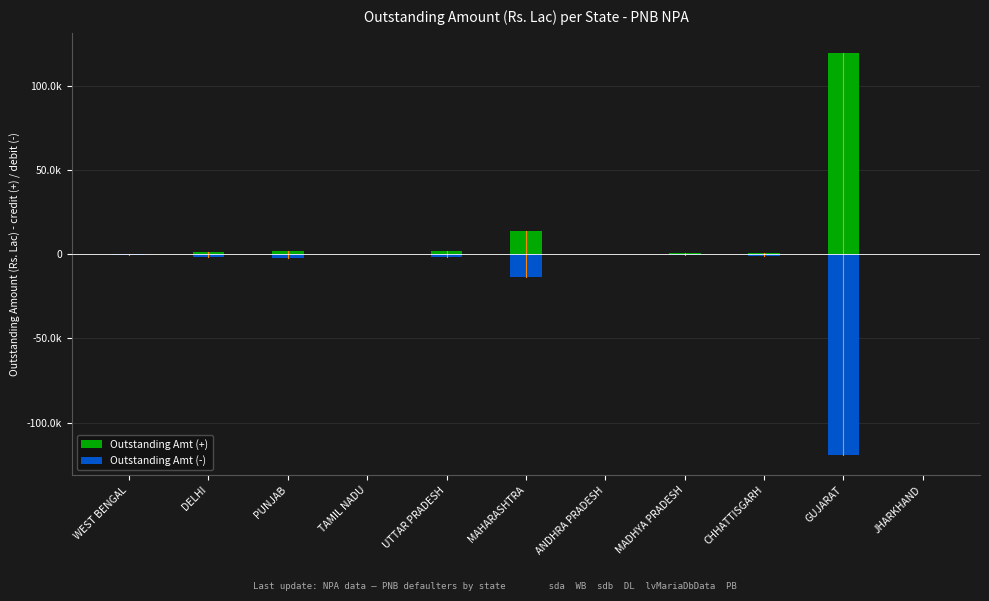

Between GUJARAT and PUNJAB, which is larger?

GUJARAT